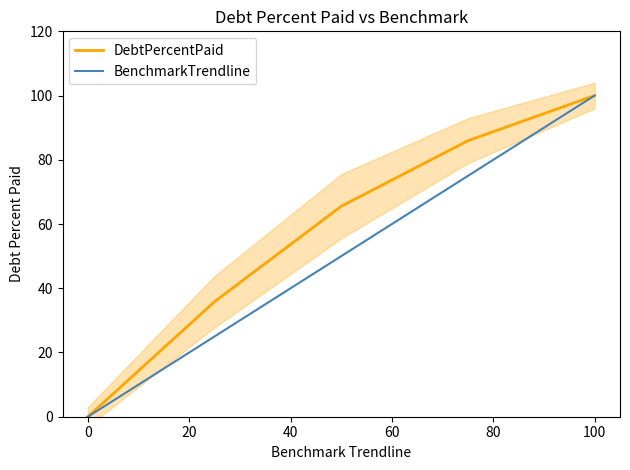

What is the sum of all BenchmarkTrendline values?

250.0